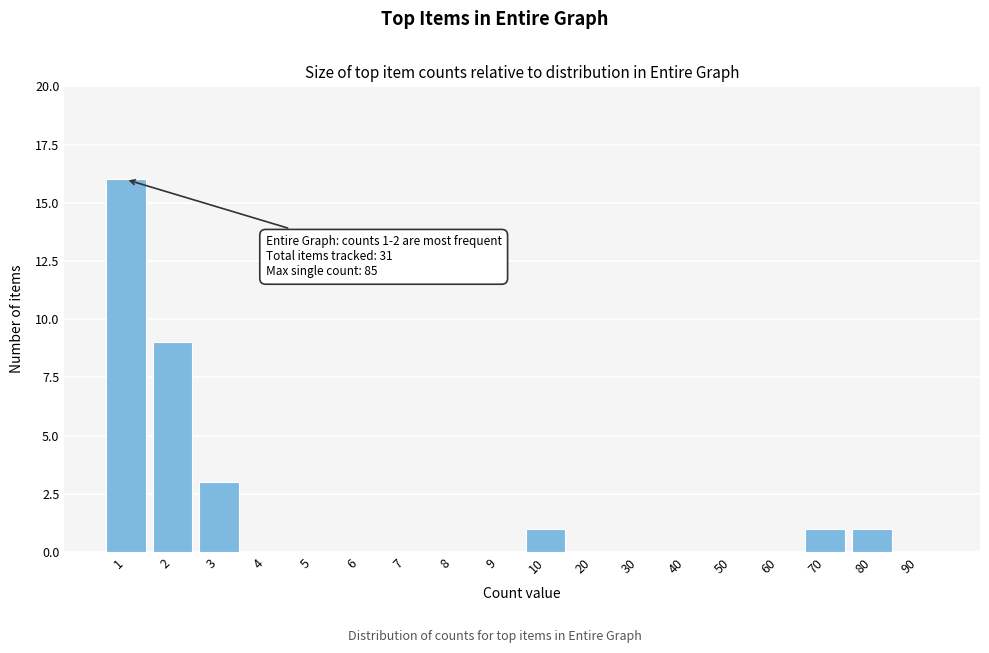

Reading left to right, extract all data points from this chart.

1=16	2=9	3=3	4=0	5=0	6=0	7=0	8=0	9=0	10=1	20=0	30=0	40=0	50=0	60=0	70=1	80=1	90=0